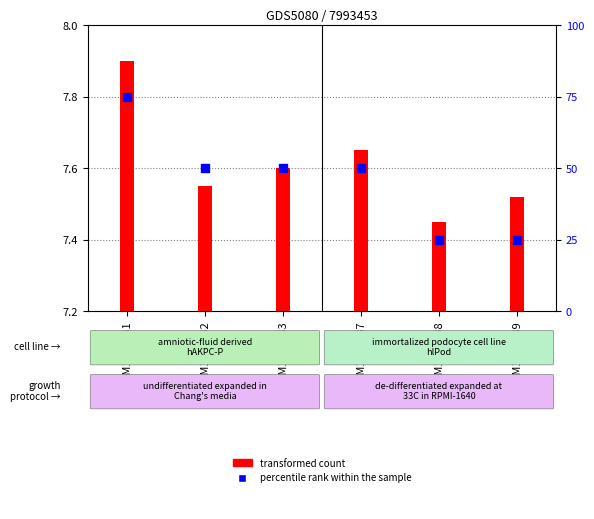

At which category is the sum across all series the highest?

GSM1199231